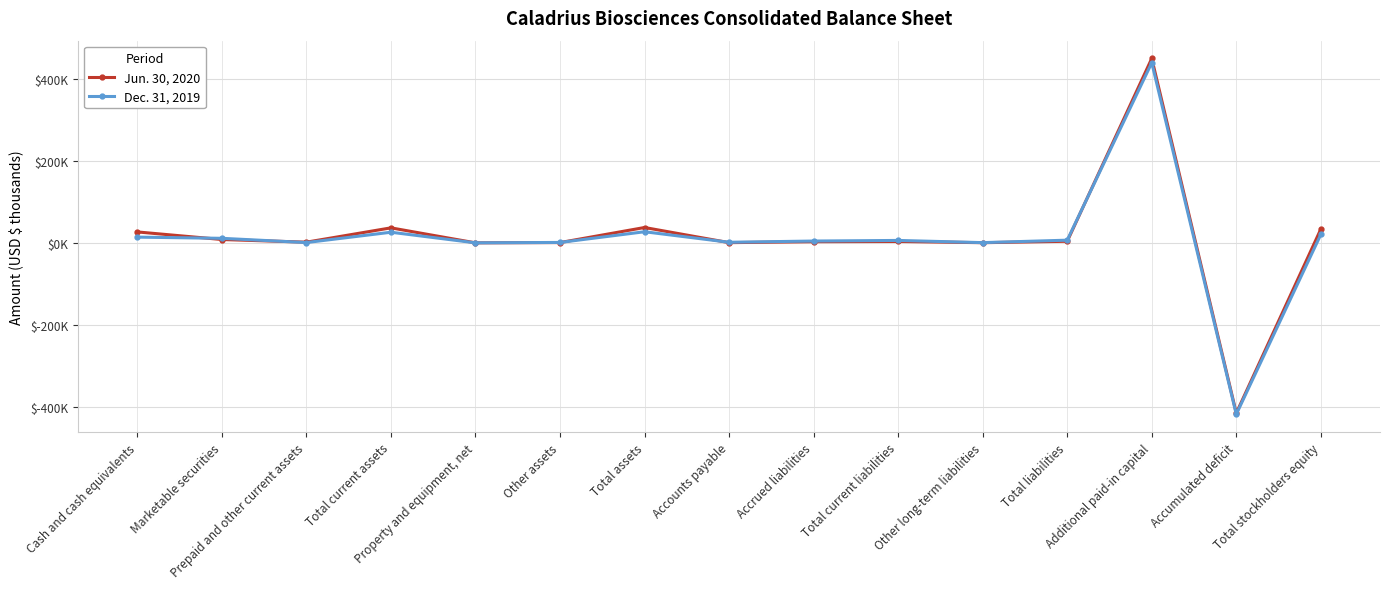

Is this an area chart (filled region under the line)?

No